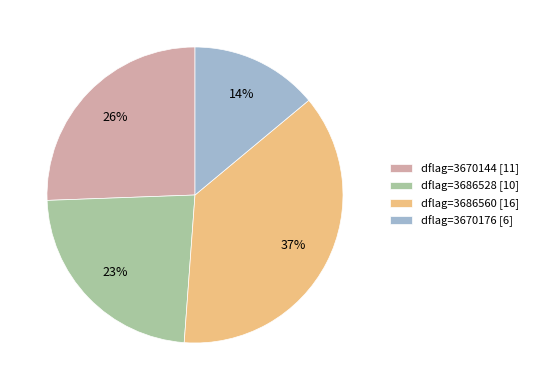

Which slice is the largest?

dflag=3686560 [16]